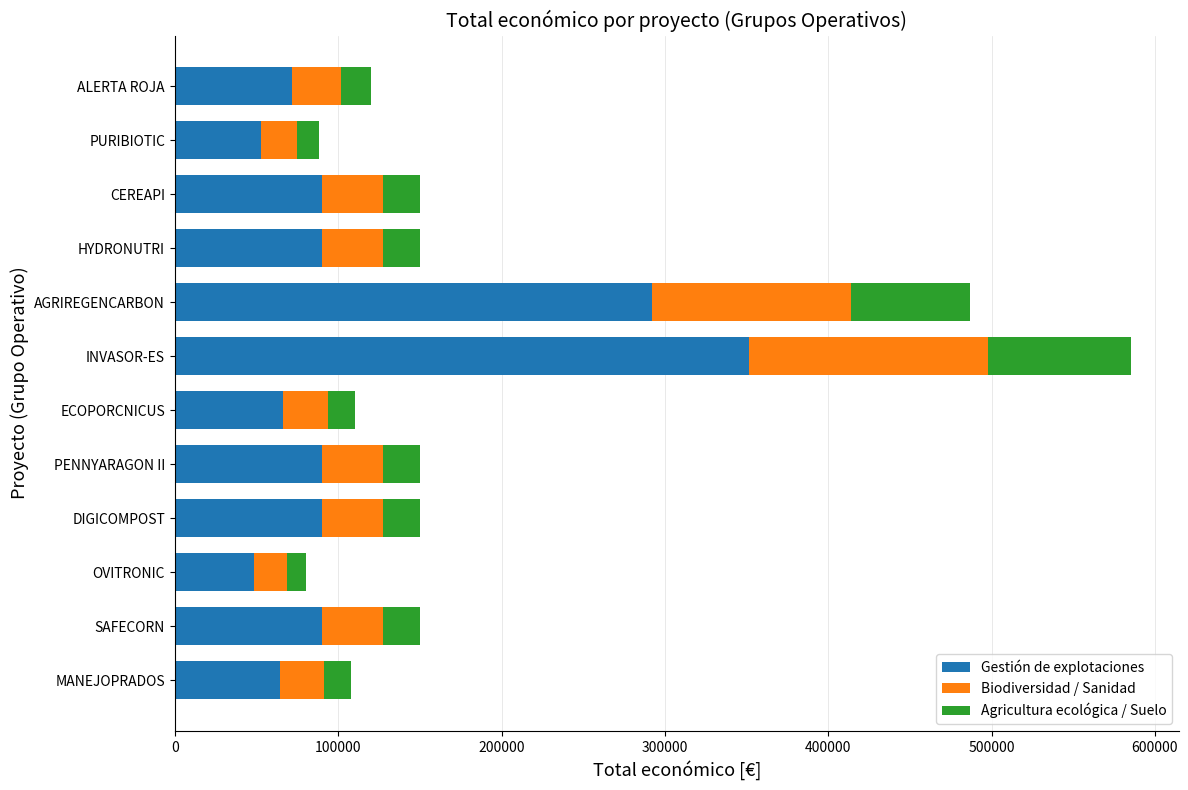

The Gestión de explotaciones series shows 594753.6 at INVASOR-ES. True or false?

False